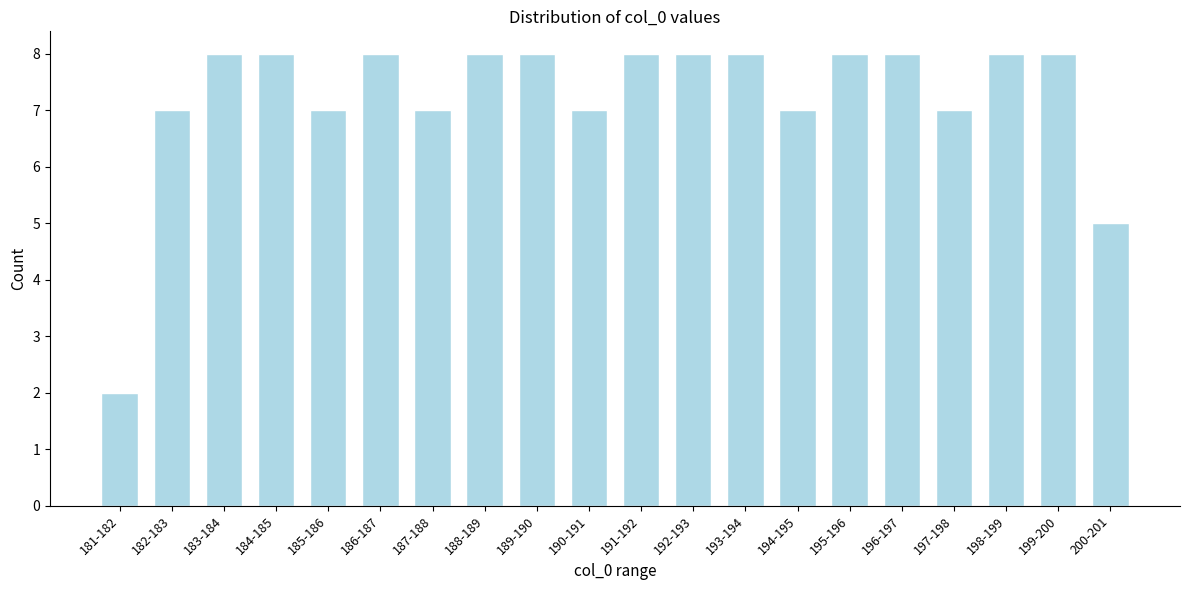

Reading left to right, list all the values displayed in this chart.

2	7	8	8	7	8	7	8	8	7	8	8	8	7	8	8	7	8	8	5